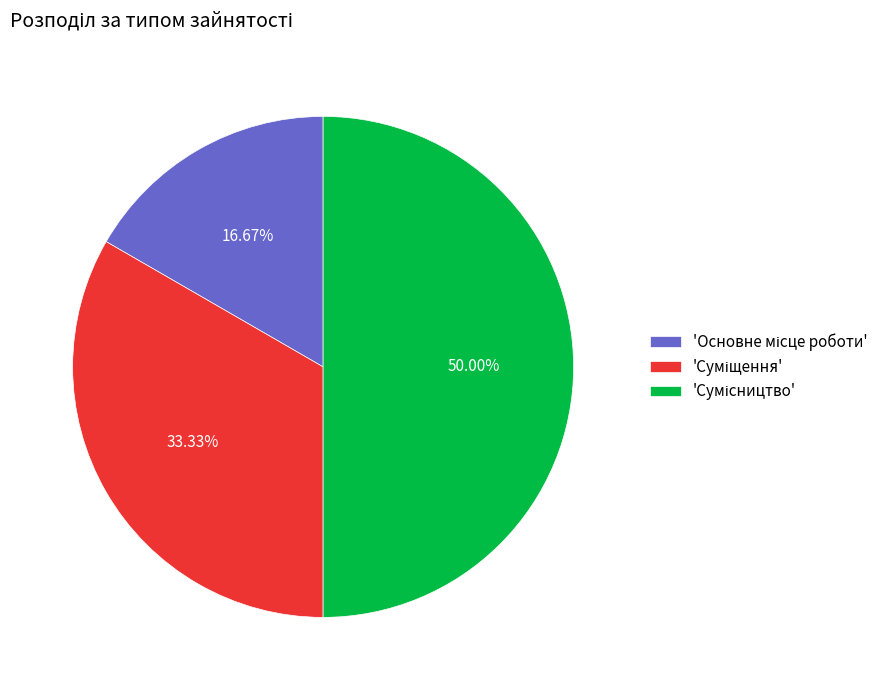

Does any single category account for the majority?

No